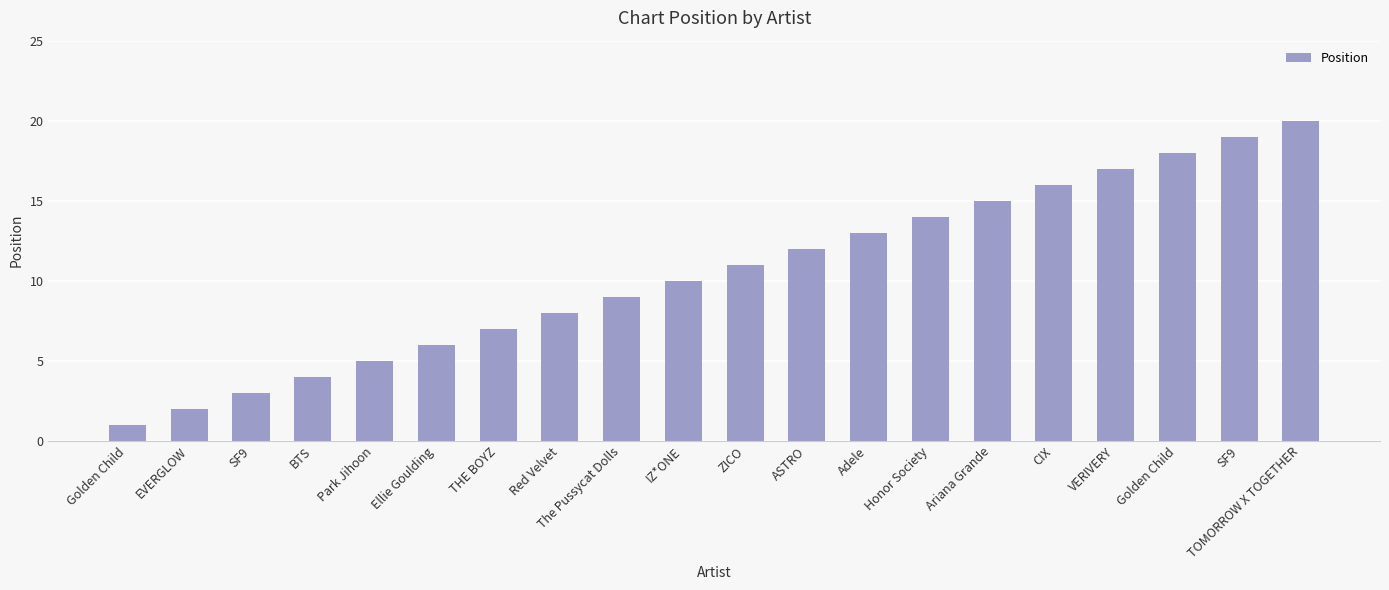

Which label corresponds to the smallest value in the chart?

Golden Child